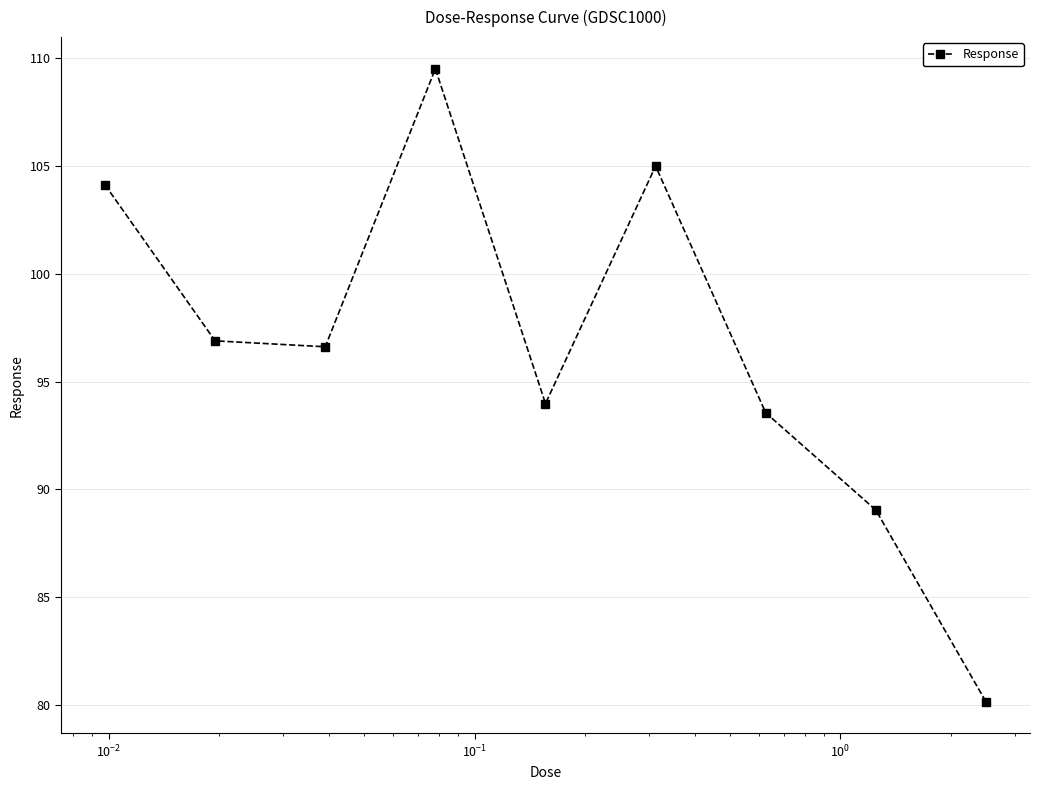

How many values are below 96?

4